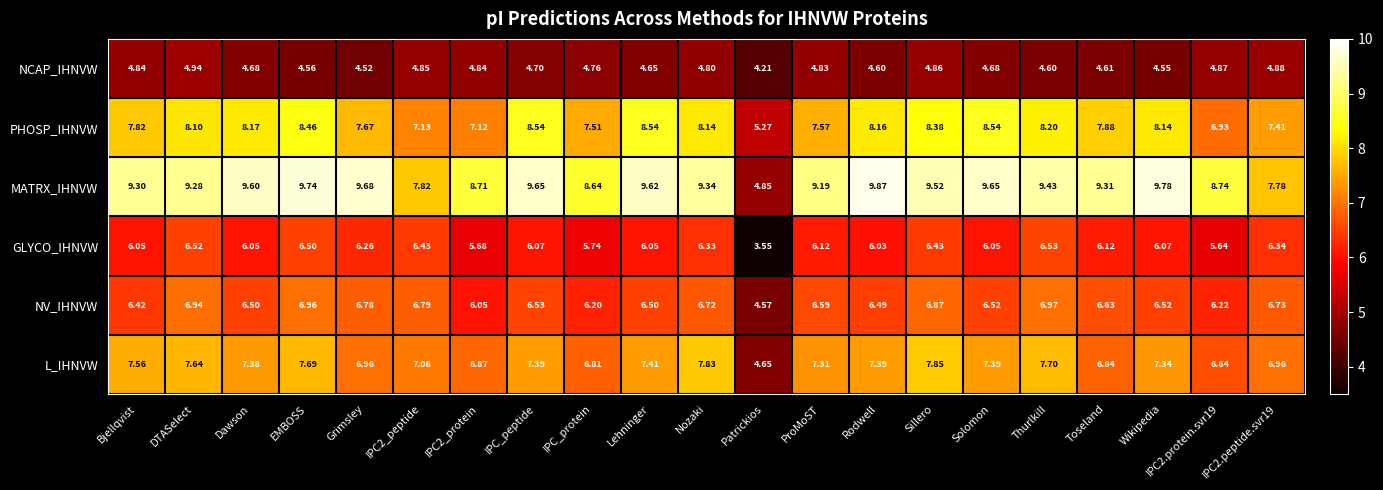

Where is NCAP_IHNVW nearest to the value 4?

Patrickios